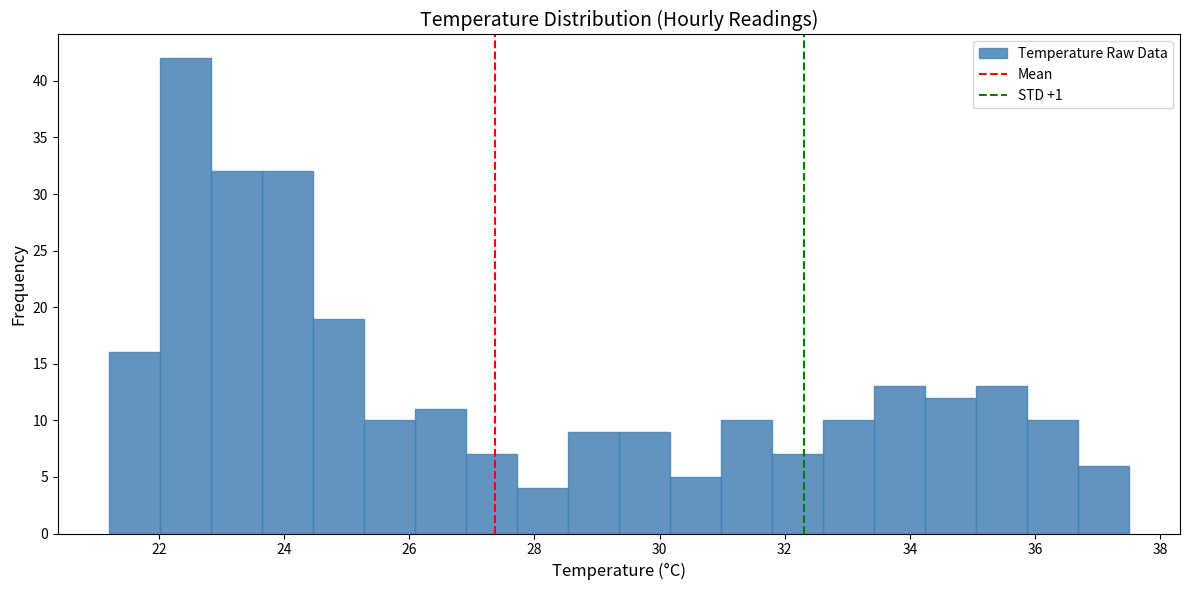

What is the height of the bar covering 22.0 to 22.8 on the x-axis? Neither the bar edges nor the heights are printed on the chart, so give them approximately, as read against the axes.

42